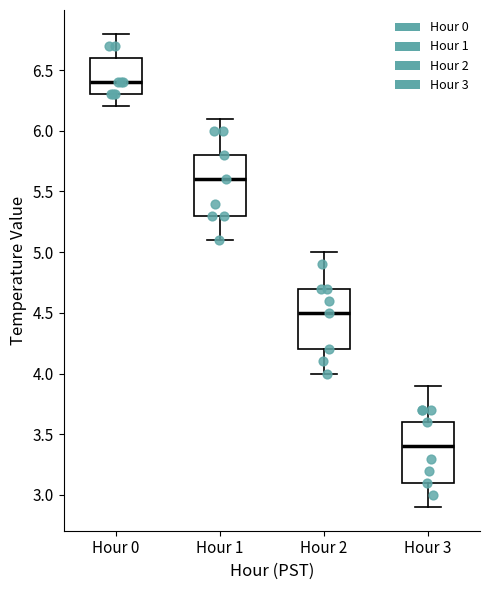

Reading left to right, read every box against the y-axis: the position of its median line, the range the box covers, and the ends of its whiskers. The values are not printed on the chart, so give them approximately, as read against the axis.

Hour 0: median 6.4, box 6.3 to 6.6, whiskers 6.2 to 6.8
Hour 1: median 5.6, box 5.3 to 5.8, whiskers 5.1 to 6.1
Hour 2: median 4.5, box 4.2 to 4.7, whiskers 4.0 to 5.0
Hour 3: median 3.4, box 3.1 to 3.6, whiskers 2.9 to 3.9